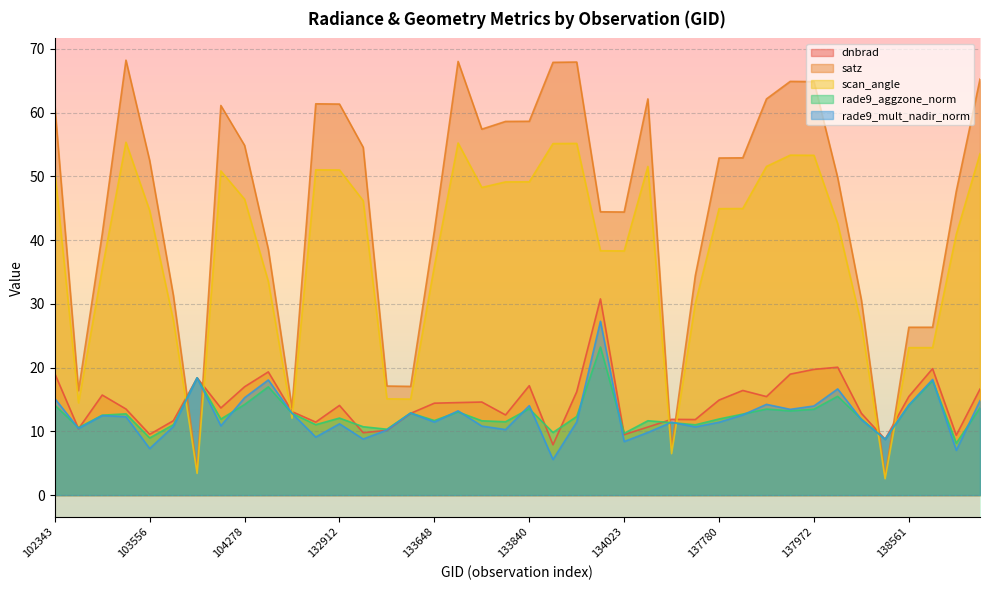

In rade9_mult_nadir_norm, how many points are higher than both neighbors (excluding endpoints)?

12